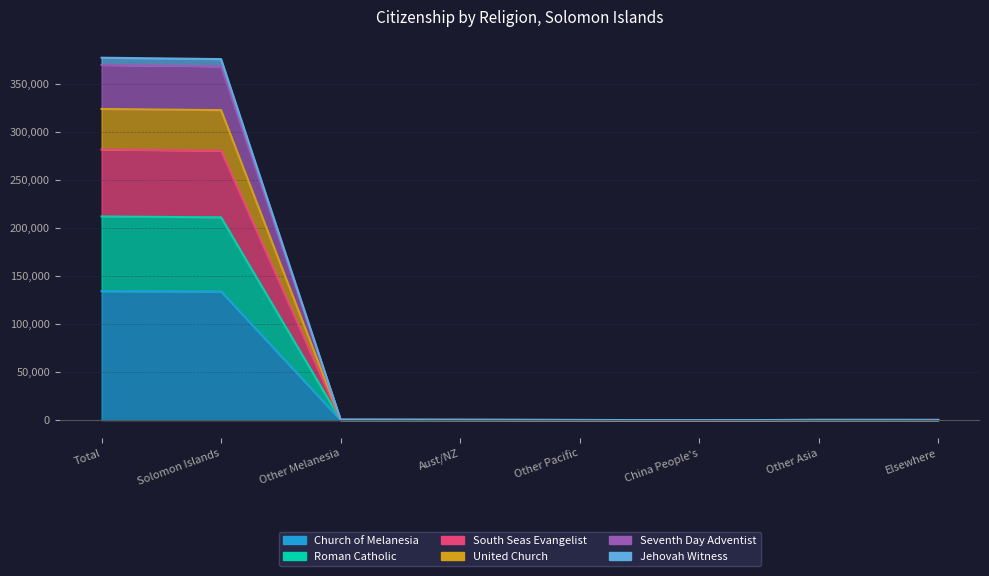

True or false: Jehovah Witness has more than 2 interior local peaks.

False